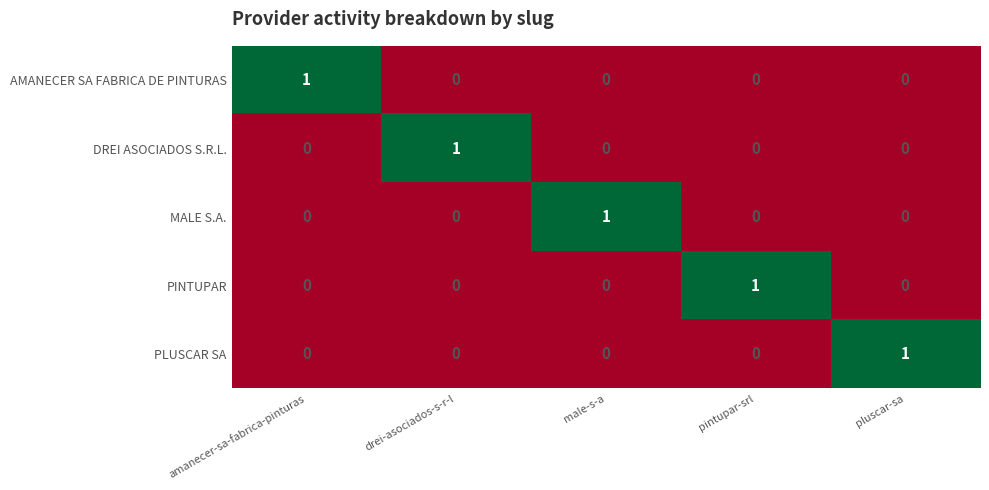

The MALE S.A. series shows -1 at drei-asociados-s-r-l. True or false?

False